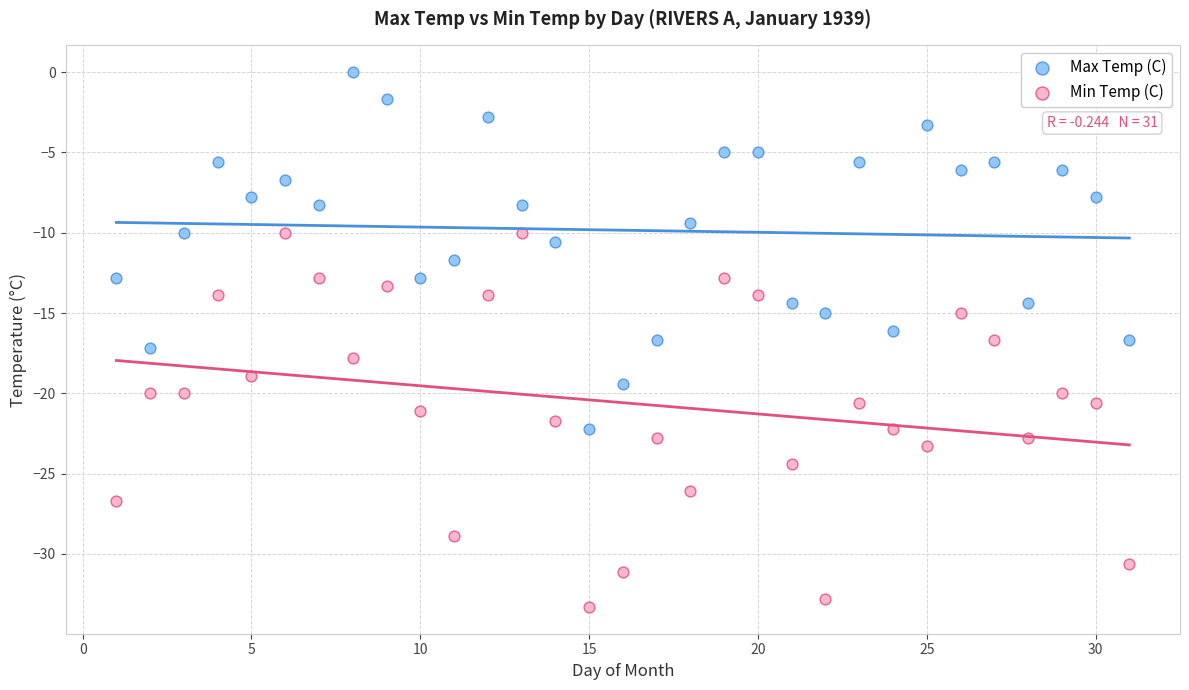

Across all data points, what is the range of X values (max minus min)?

30.0